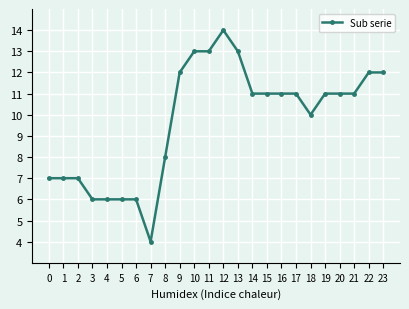

Count the number of data series in this chart.

1